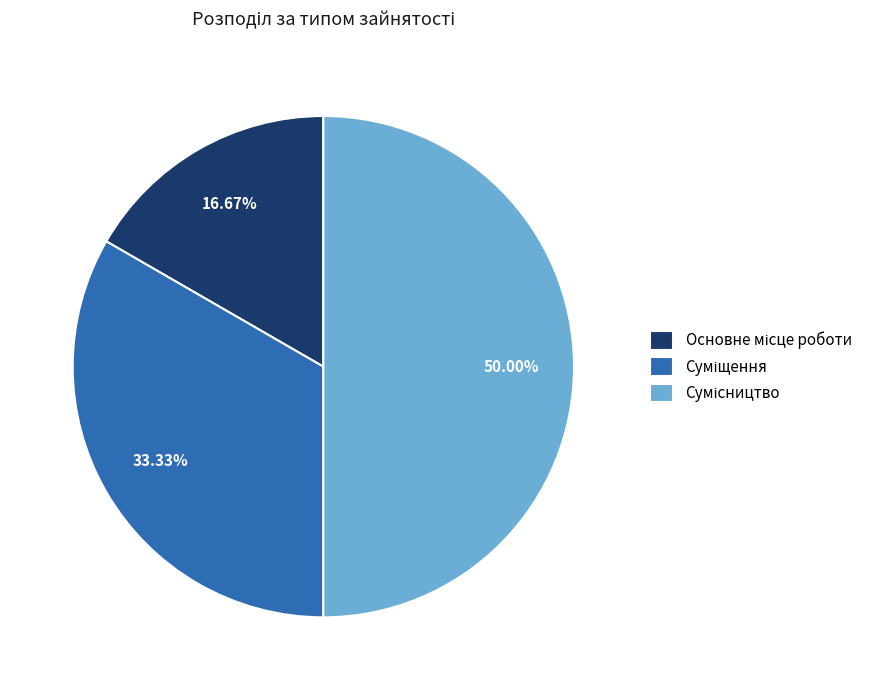

Does any single category account for the majority?

No